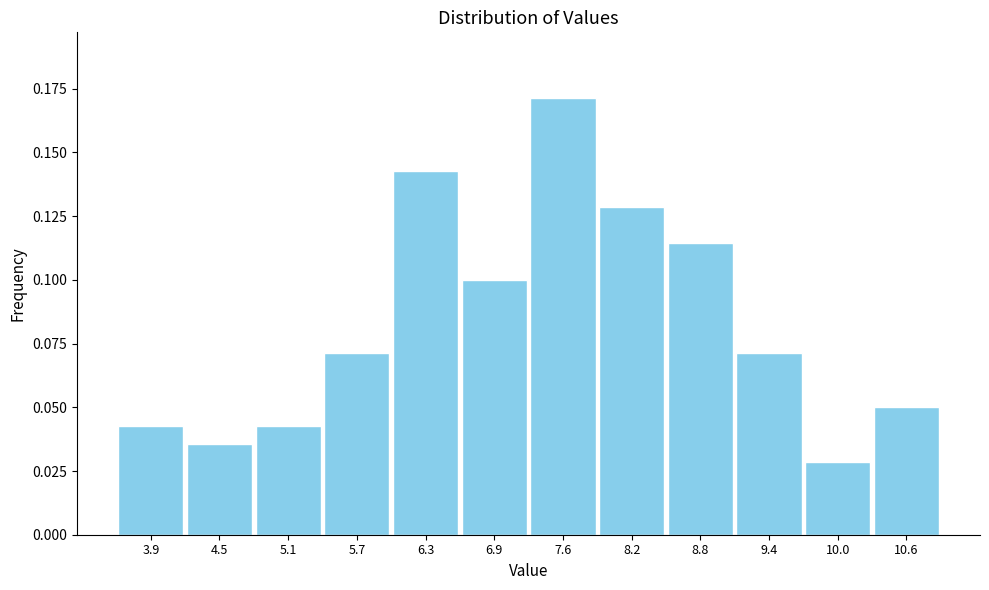

Which range on the x-axis has the tallest bar?

7.3 to 7.9